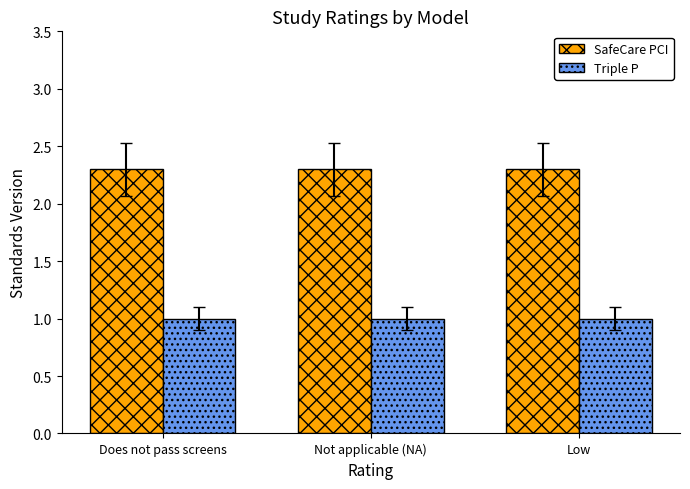

What is the highest value of the SafeCare PCI series?

2.3